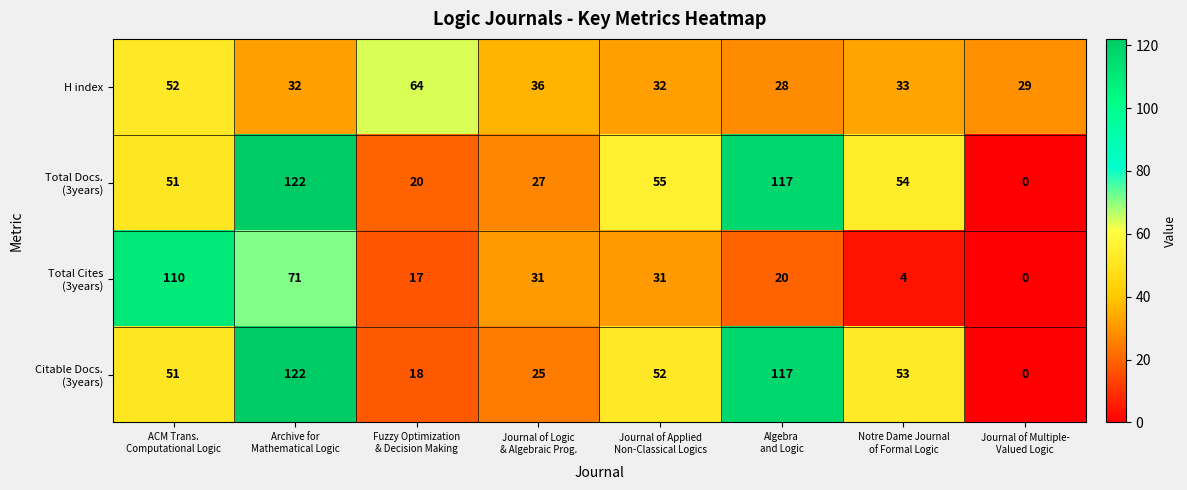

What is the difference between the maximum and minimum values in the H index series?

36